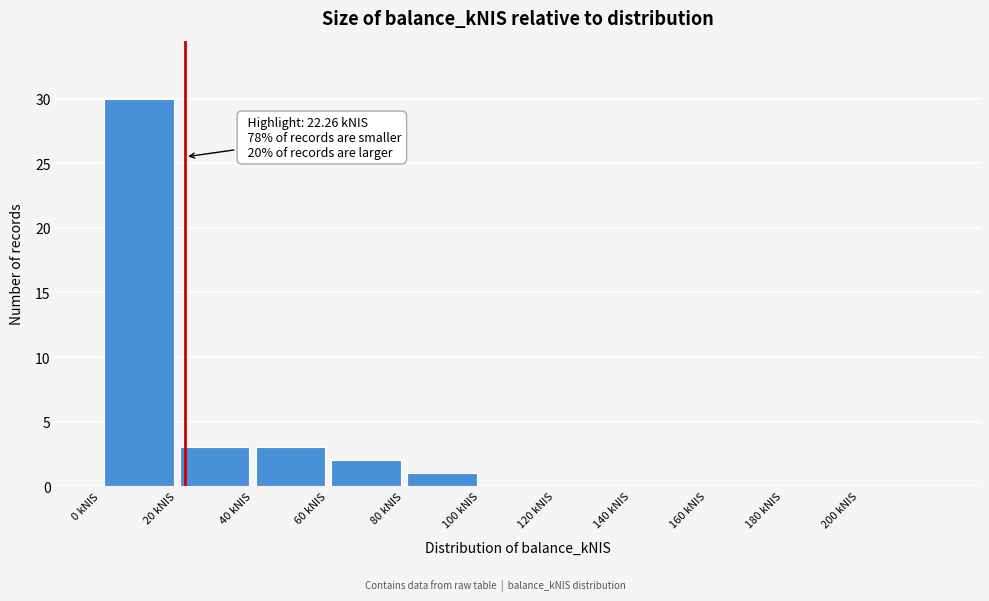

Which range on the x-axis has the tallest bar?

0 to 20